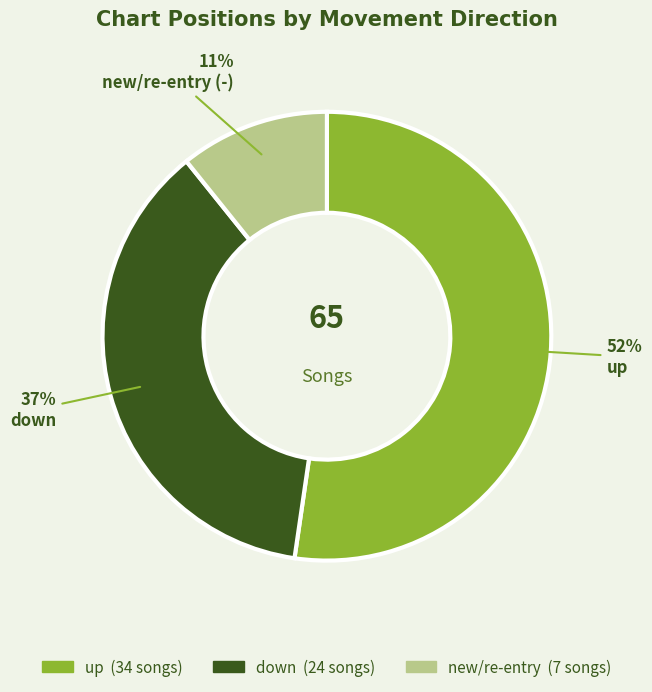

To the nearest percent, what is the average slice percentage?

33%